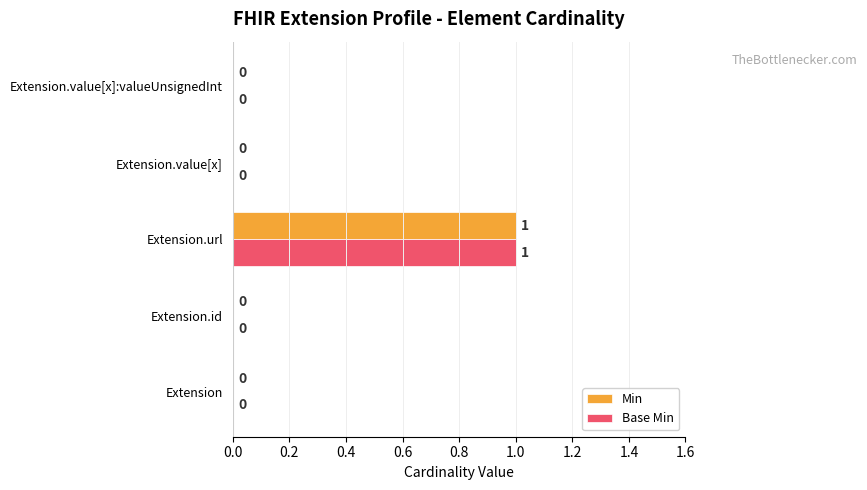

At which category is the sum across all series the highest?

Extension.url